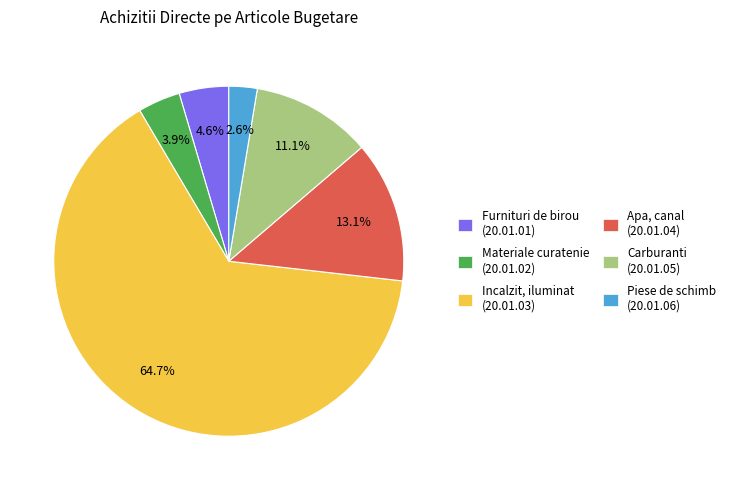

To the nearest percent, what is the combined percentage of Incalzit, iluminat (20.01.03) and Piese de schimb (20.01.06)?

67%